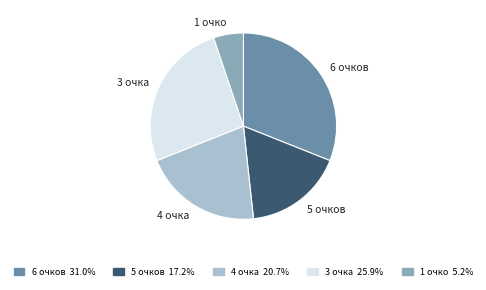

Is there a majority slice in this chart?

No